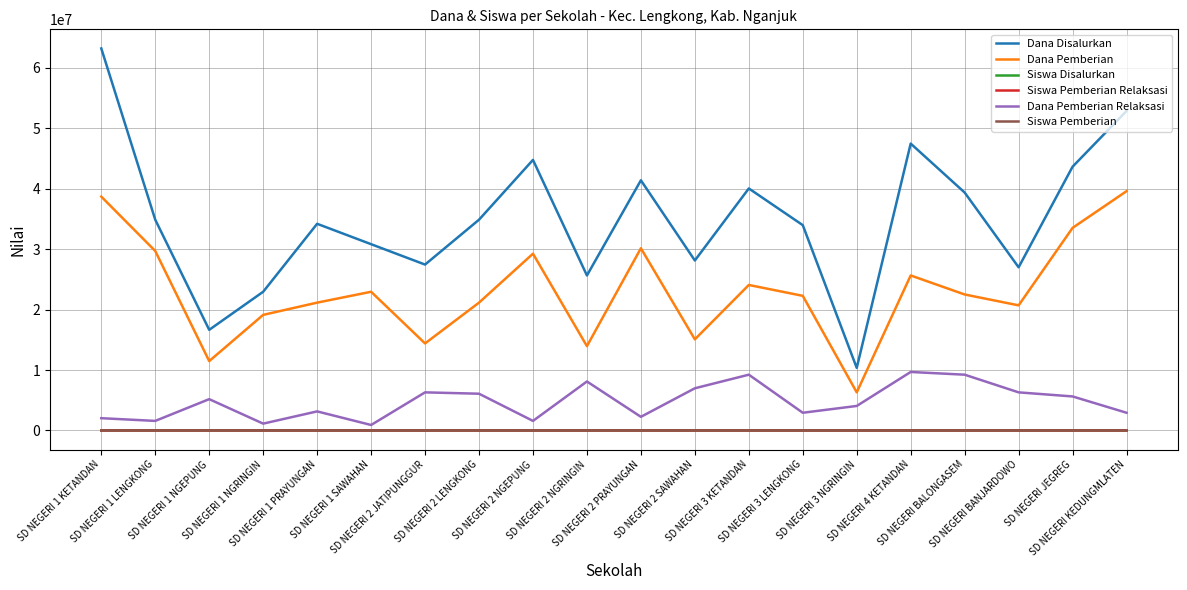

What are all the series names shown in the legend?

Dana Disalurkan, Dana Pemberian, Siswa Disalurkan, Siswa Pemberian Relaksasi, Dana Pemberian Relaksasi, Siswa Pemberian